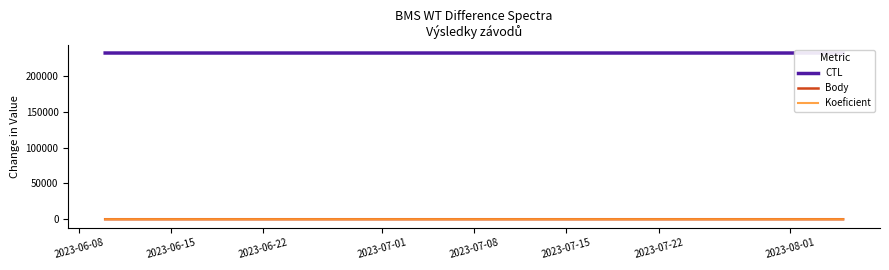

Which series has the widest spread of values?

CTL